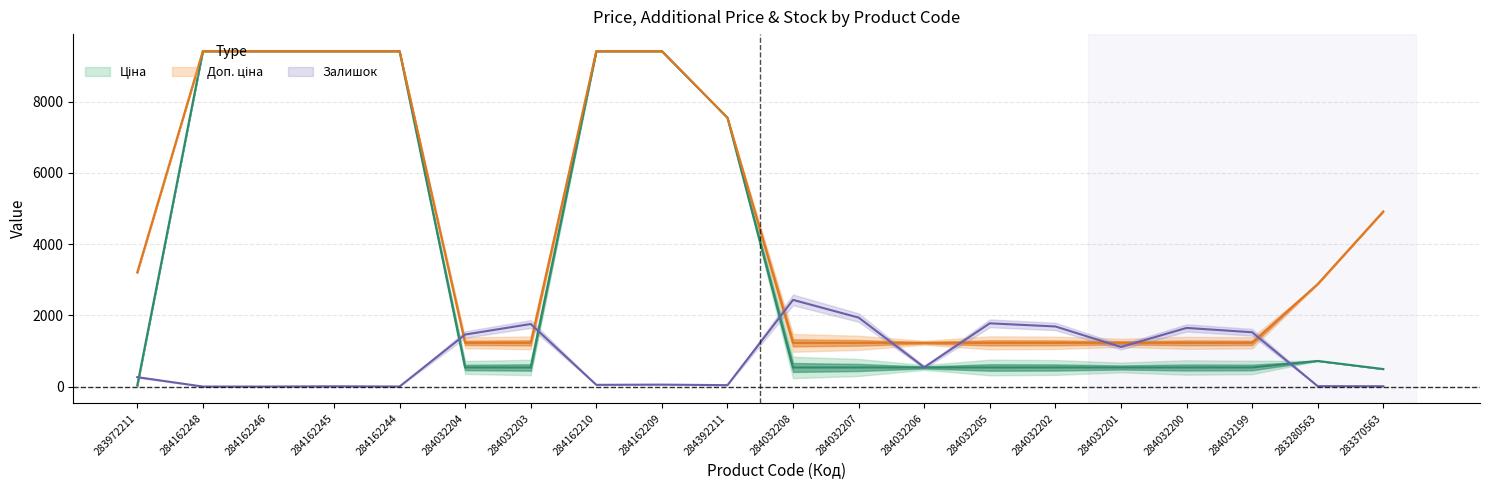

Which series has the largest total across all categories?

Доп. ціна